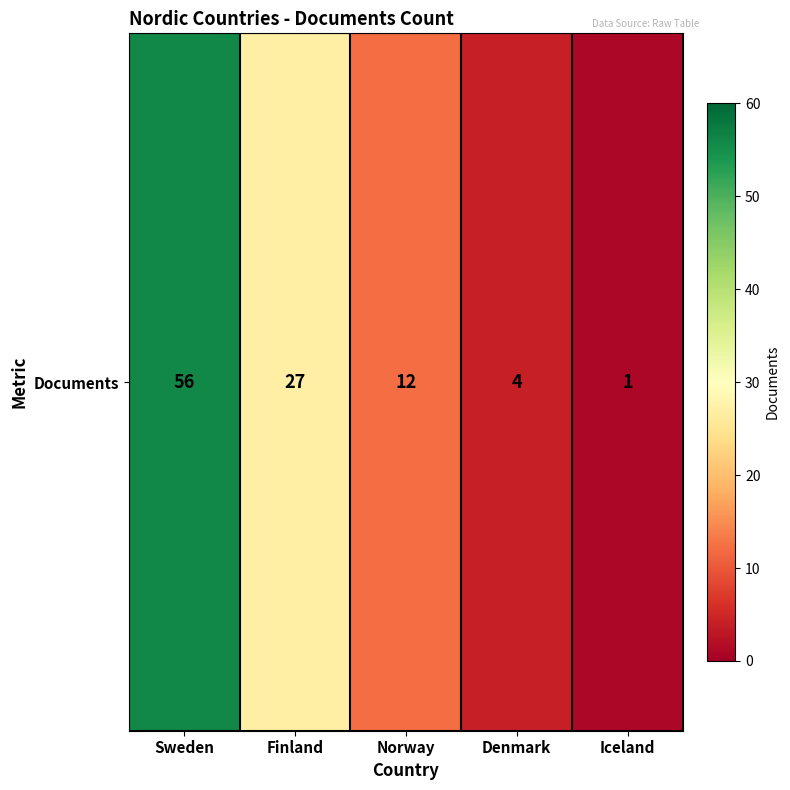

Rank the categories by value from lowest to highest.

Iceland, Denmark, Norway, Finland, Sweden